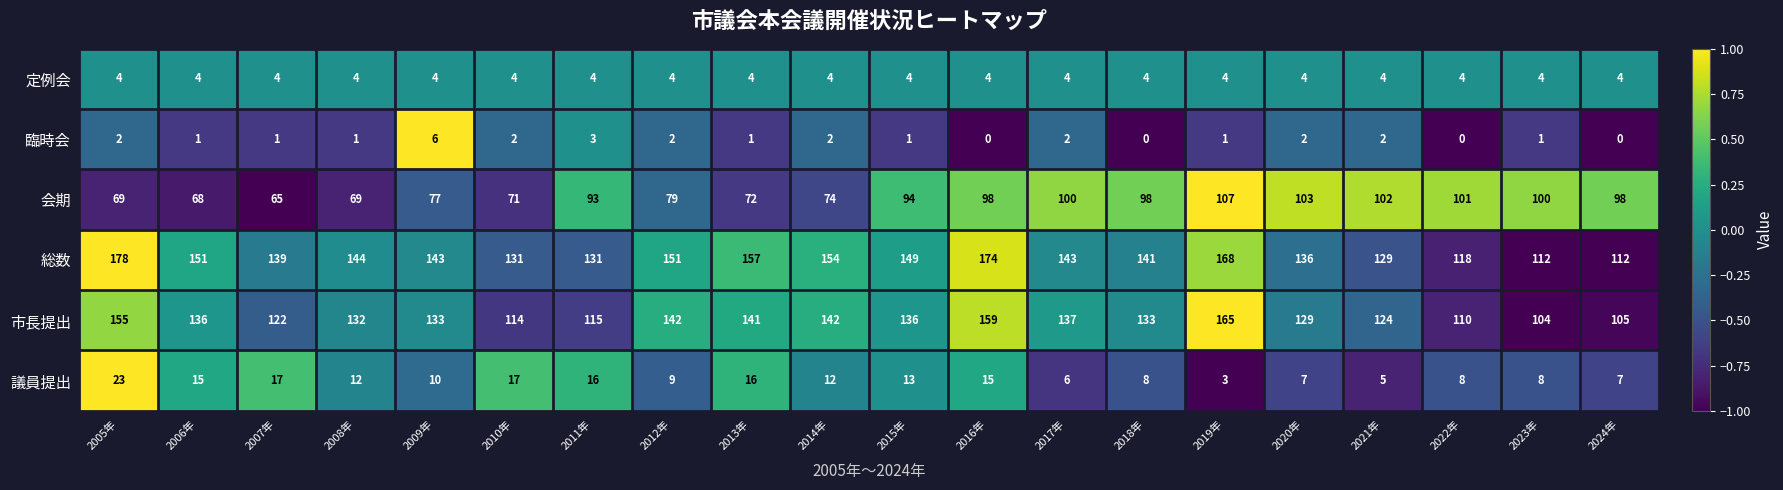

At how many categories does at least one series exceed 0?

20